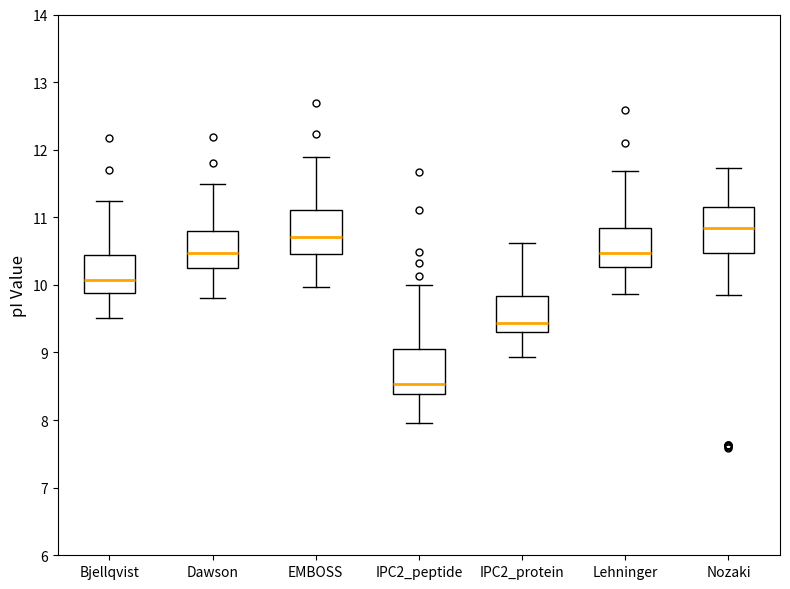

Which box's median line is the lowest?

IPC2_peptide